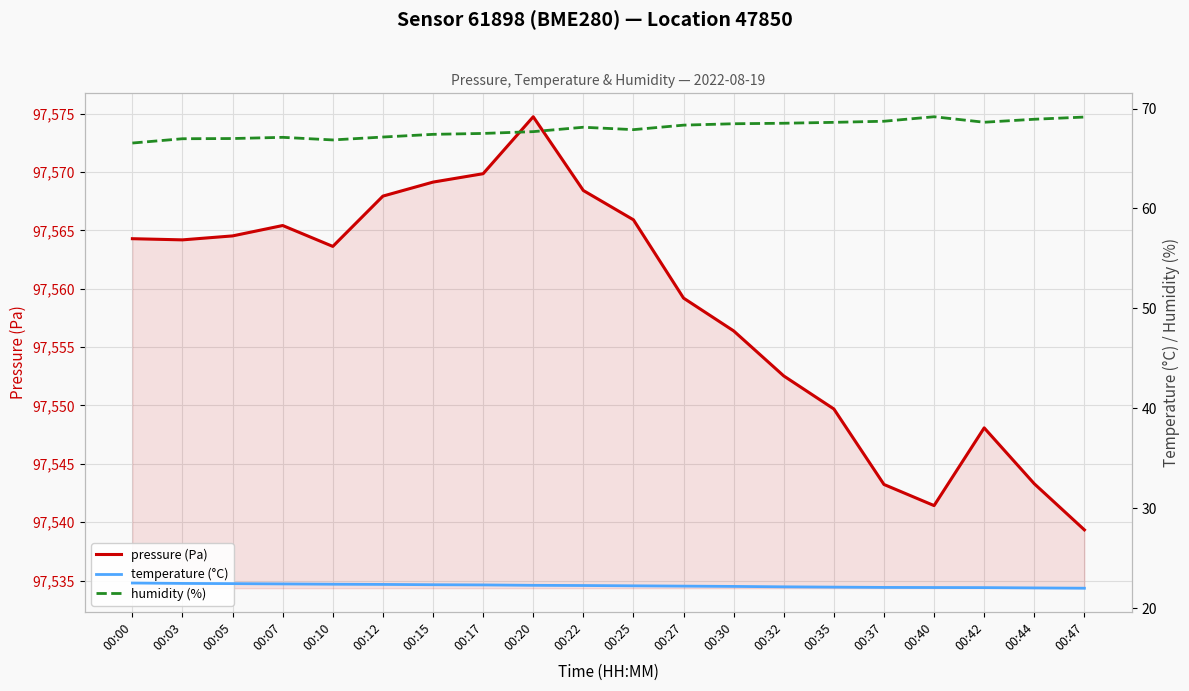

What is the greatest value displayed?

97574.7